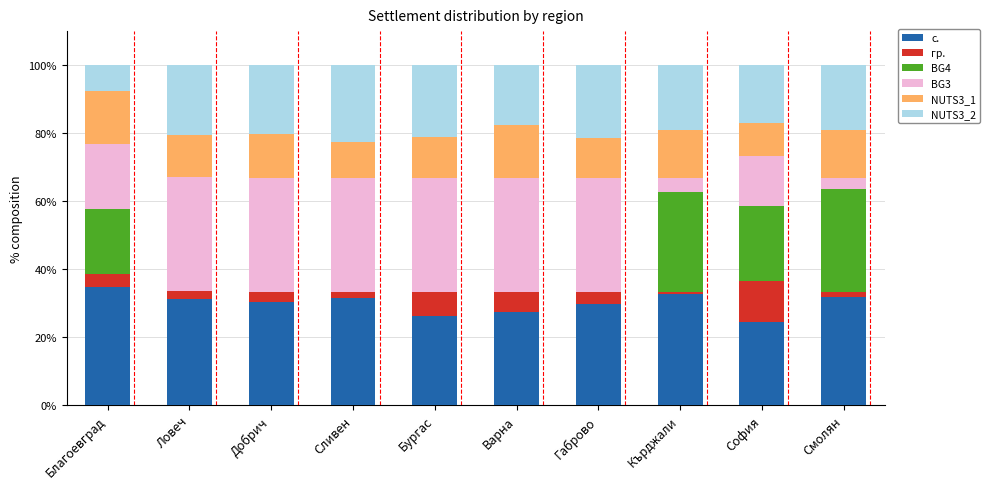

What is the total value across all series at Добрич?

100.0